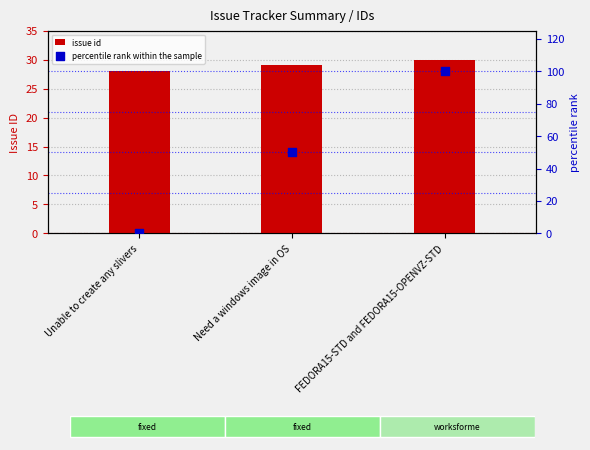

Which series reaches the maximum Y coordinate?

percentile rank within the sample